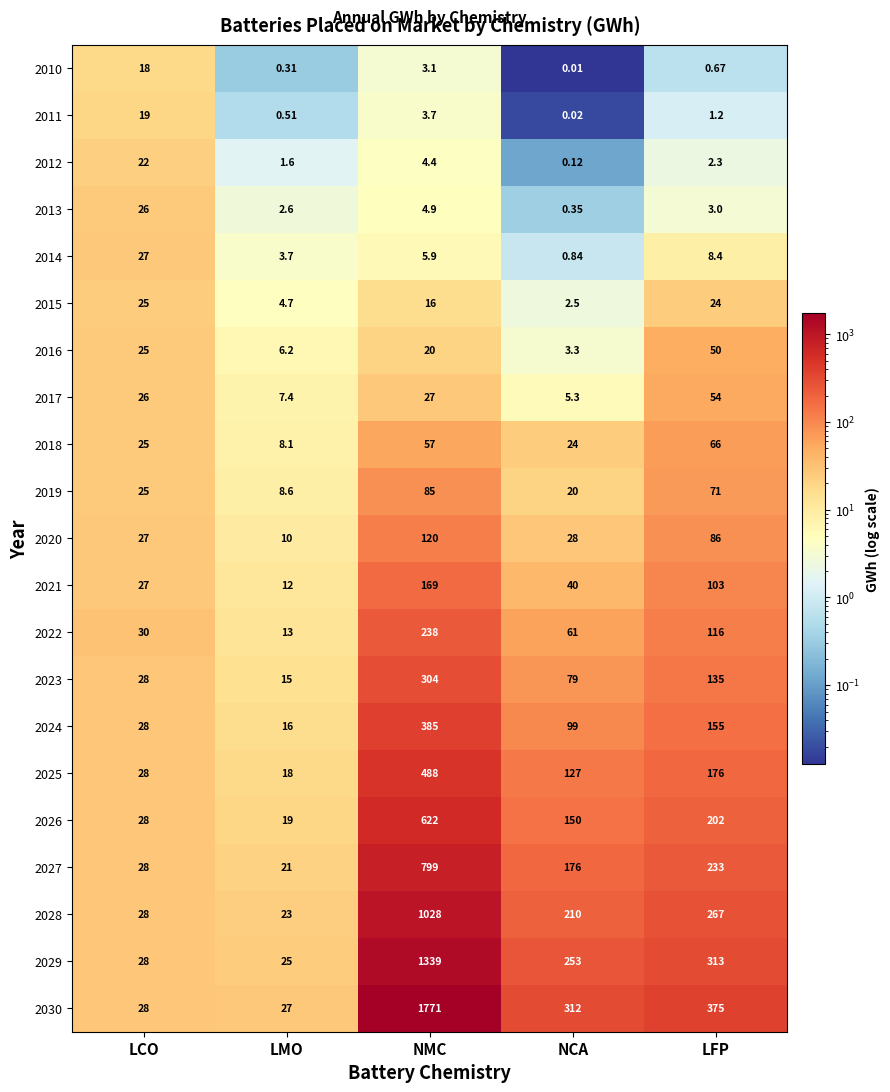

At which category is the sum across all series the highest?

NMC